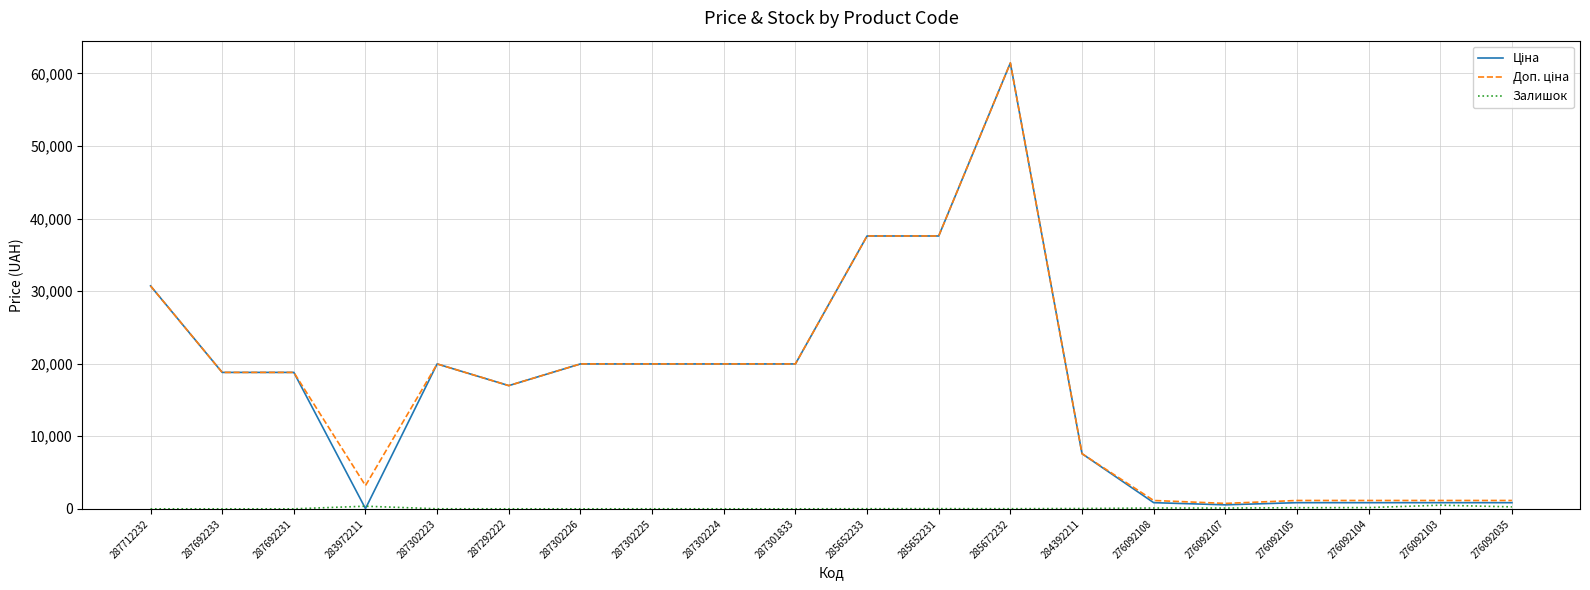

At which category is the sum across all series the highest?

285672232